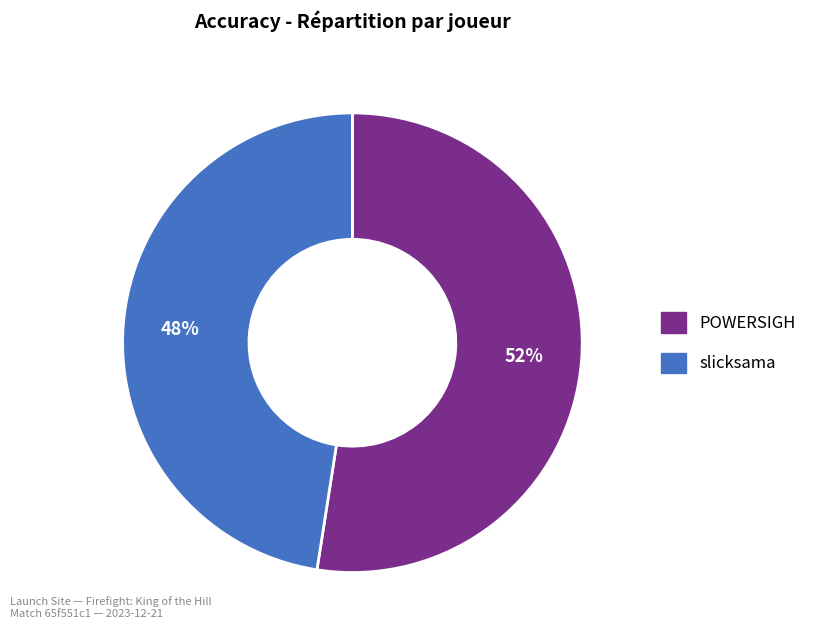

Which has a higher value, POWERSIGH or slicksama?

POWERSIGH